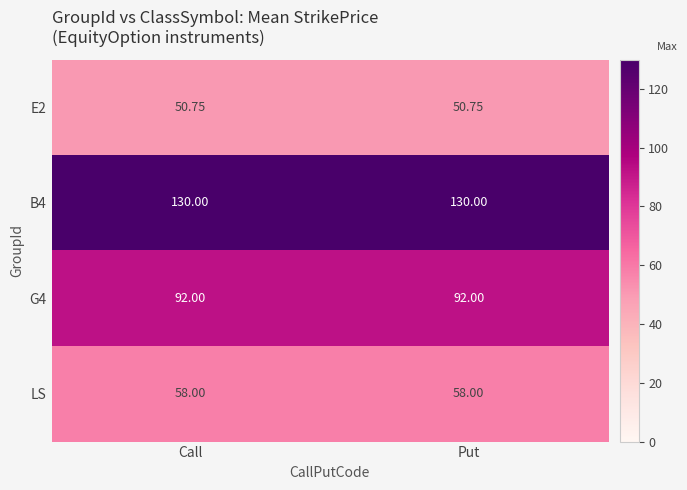

Is the value of E2 at Call greater than the value of LS at Put?

No